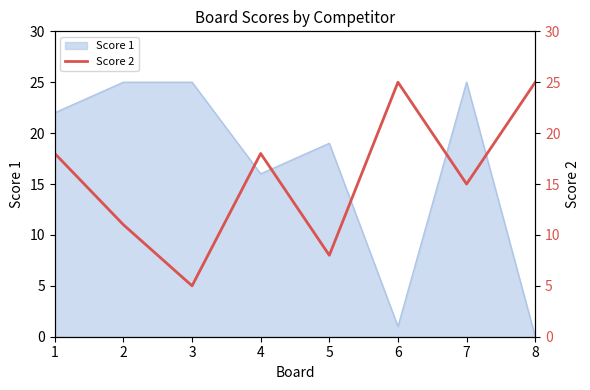

Is it true that Score 1 equals 16 at 4?

True